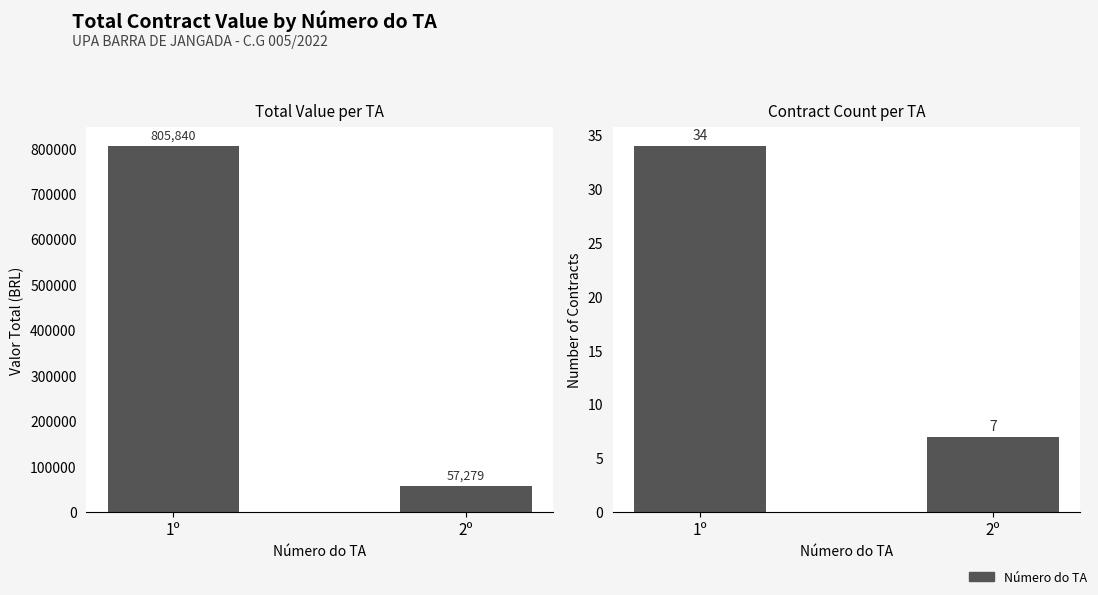

How many groups of bars are there?

2